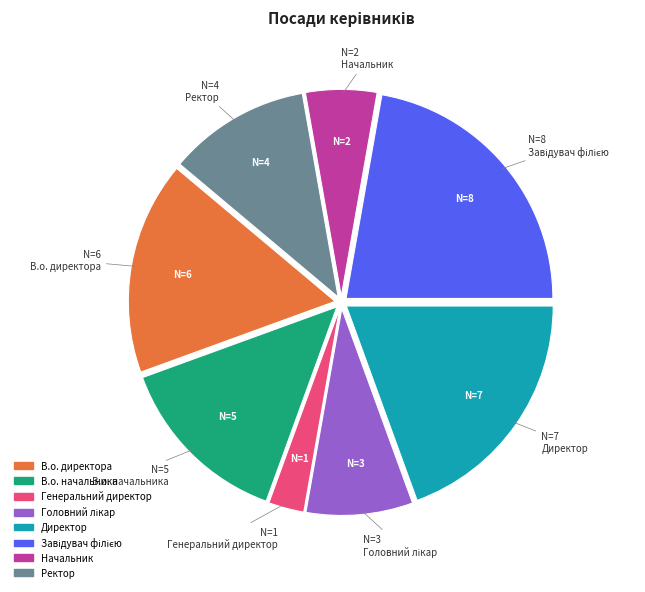

Between Начальник and Генеральний директор, which is larger?

Начальник